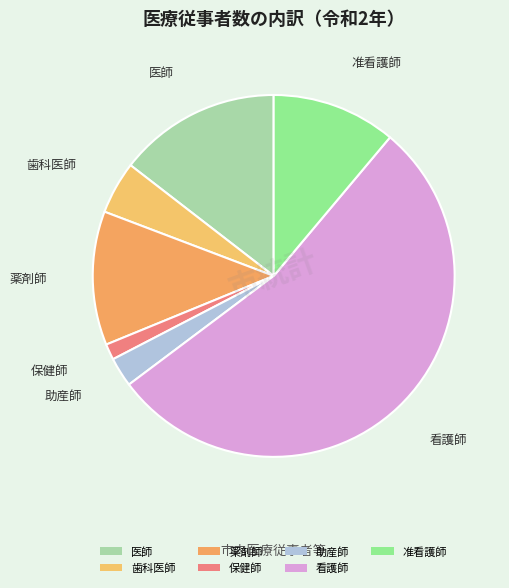

What is the majority slice?

看護師